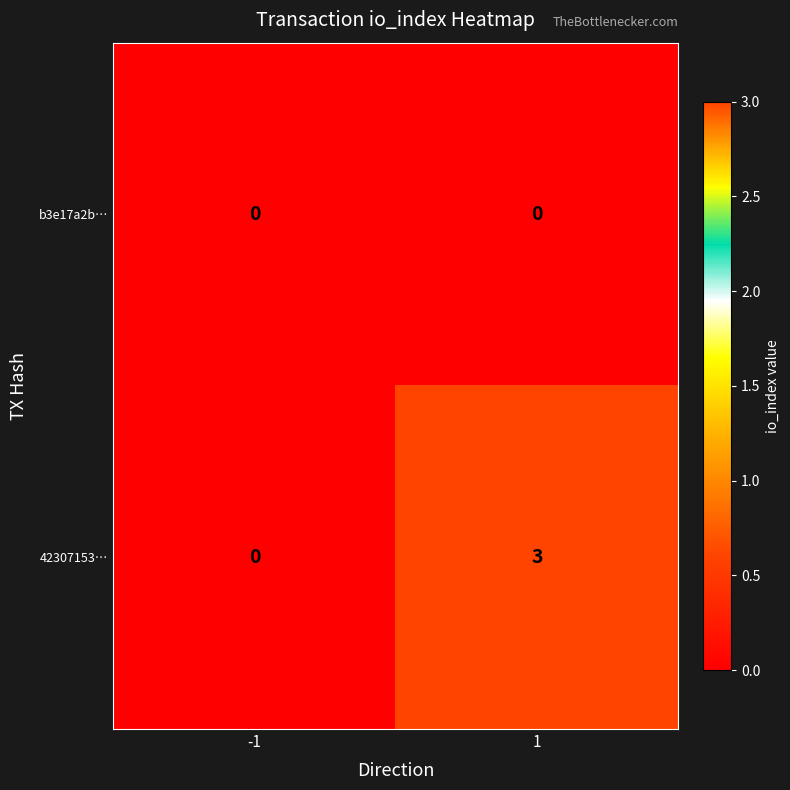

How many distinct data groups are displayed?

2